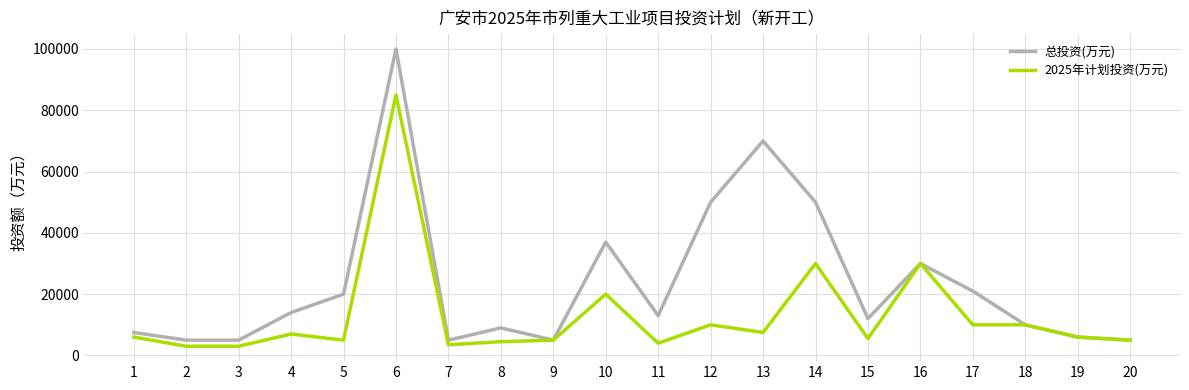

What is the spread (max minus min) of values at 13?

62500